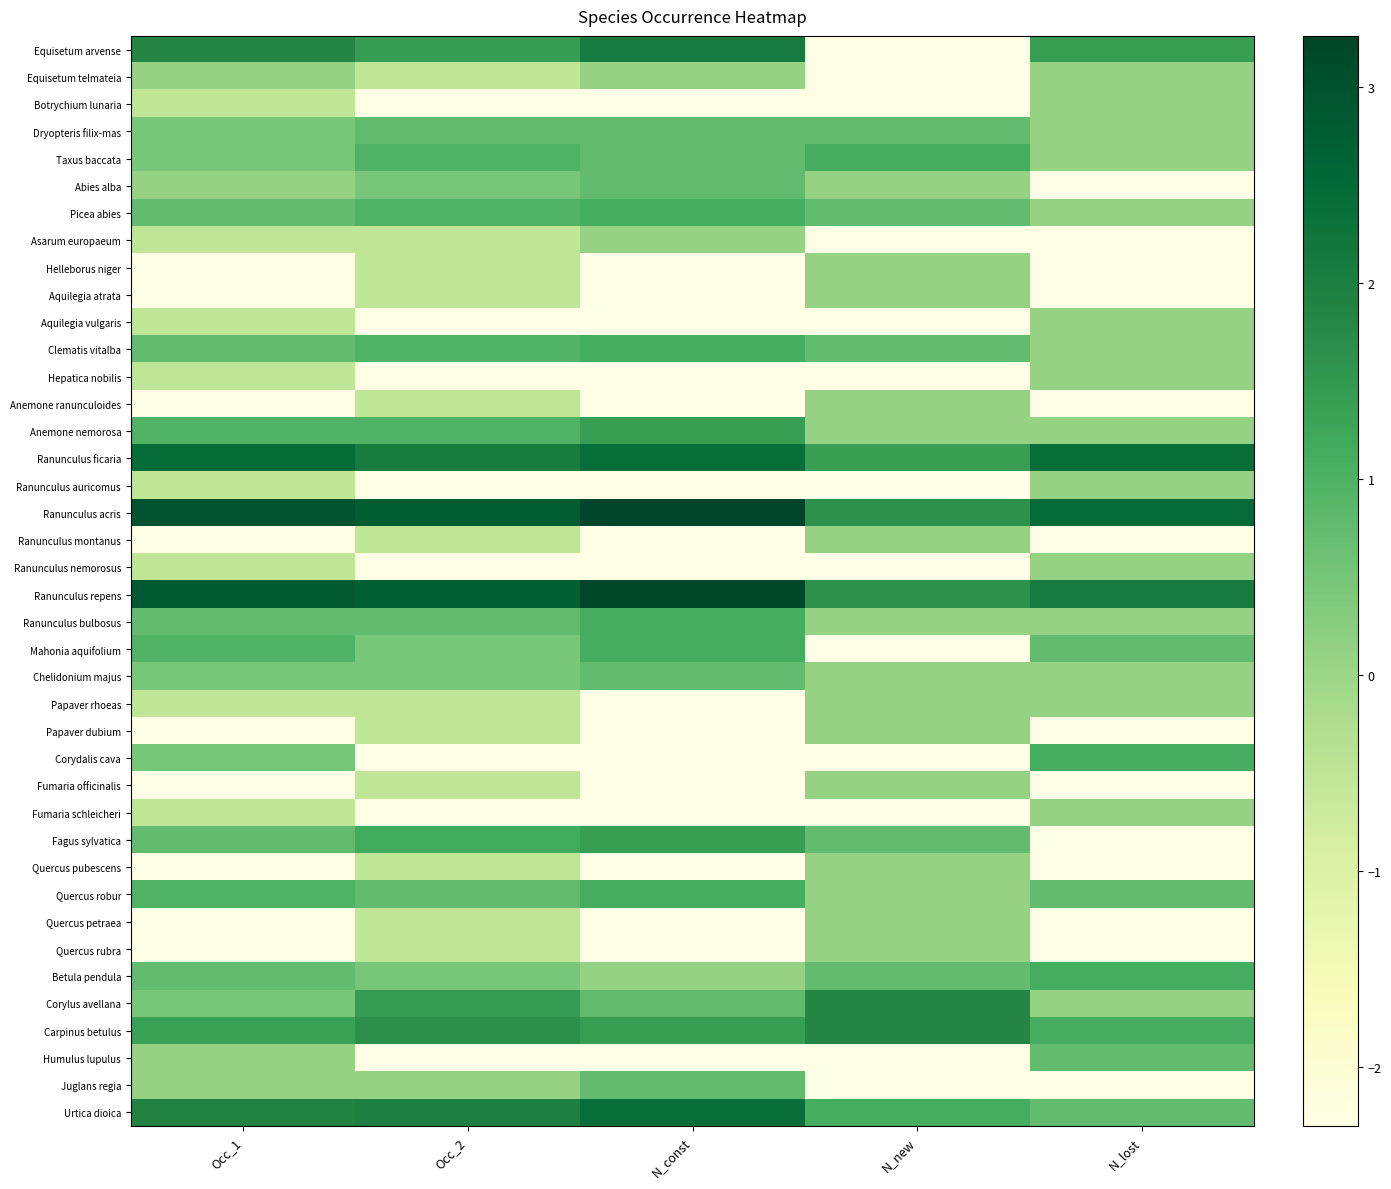

Which has a higher value, N_const or Occ_2?

N_const